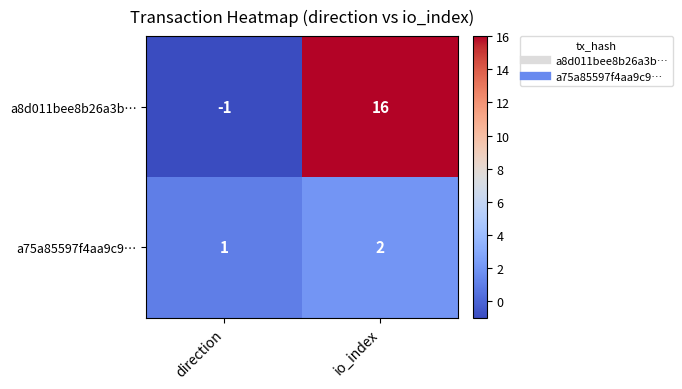

At how many categories does at least one series exceed 14?

1